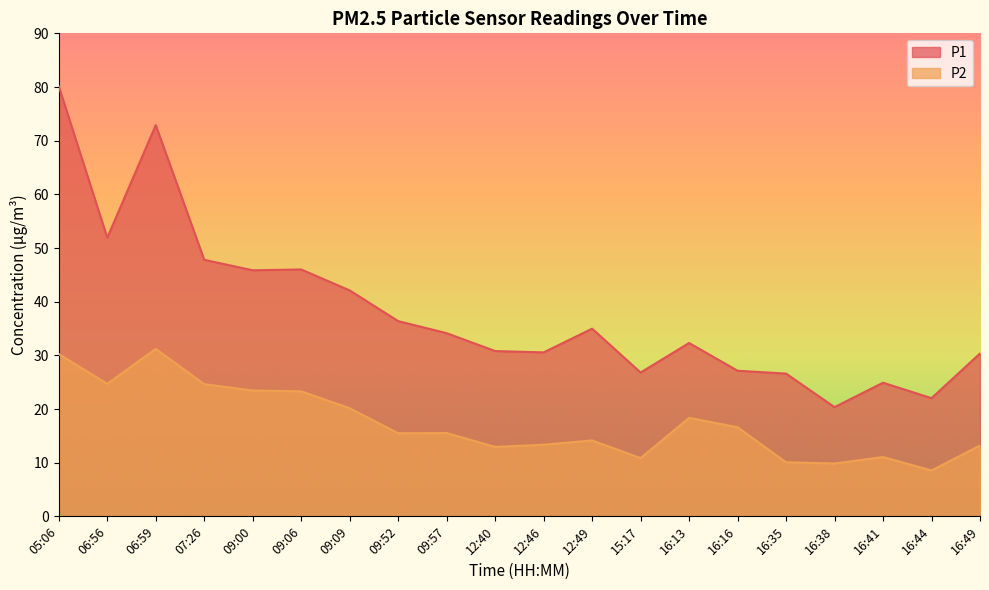

What is the difference between the highest and lowest values at 09:00?

22.4